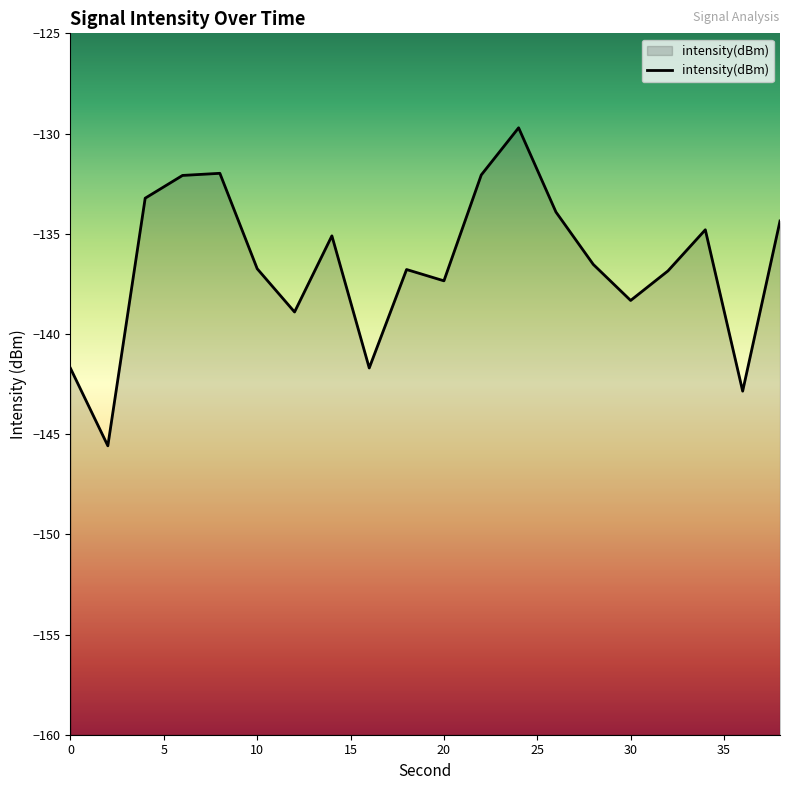

The chart shows a value of -182.9 at 30. True or false?

False